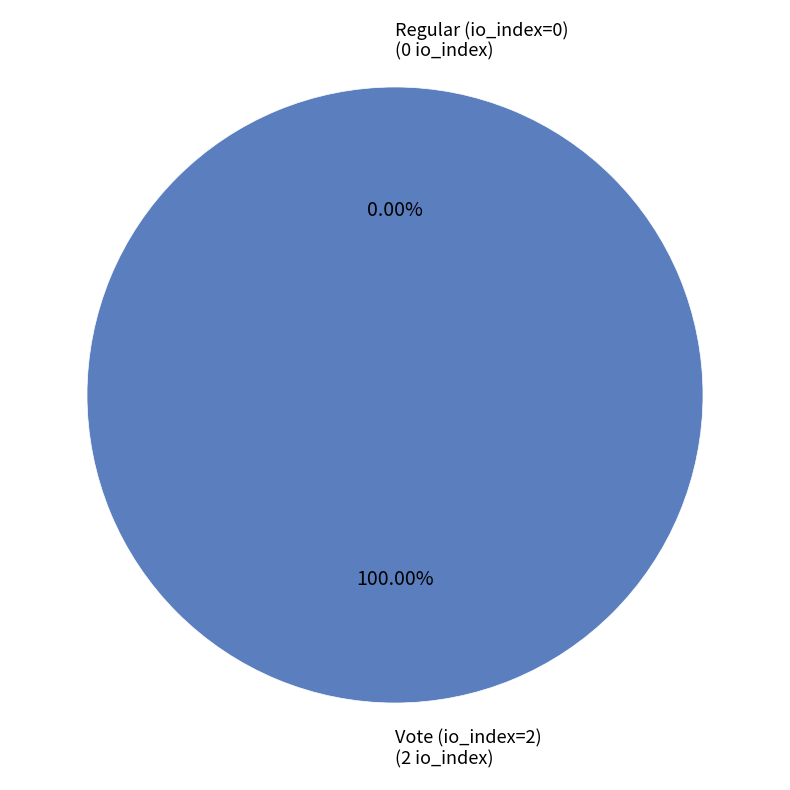

Which category has the smallest portion of the pie?

Regular (io_index=0)